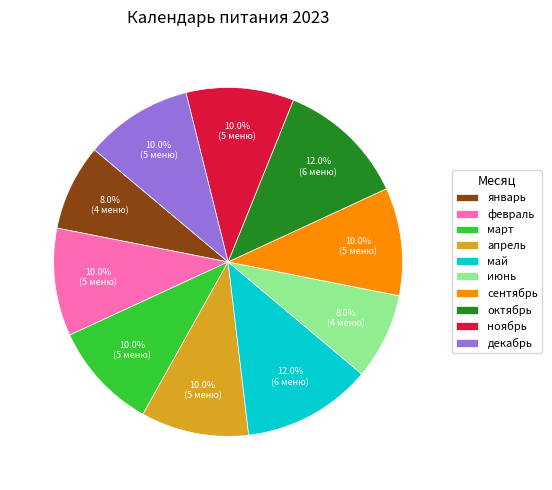

To the nearest percent, what is the difference between the largest and smallest slice percentages?

4%